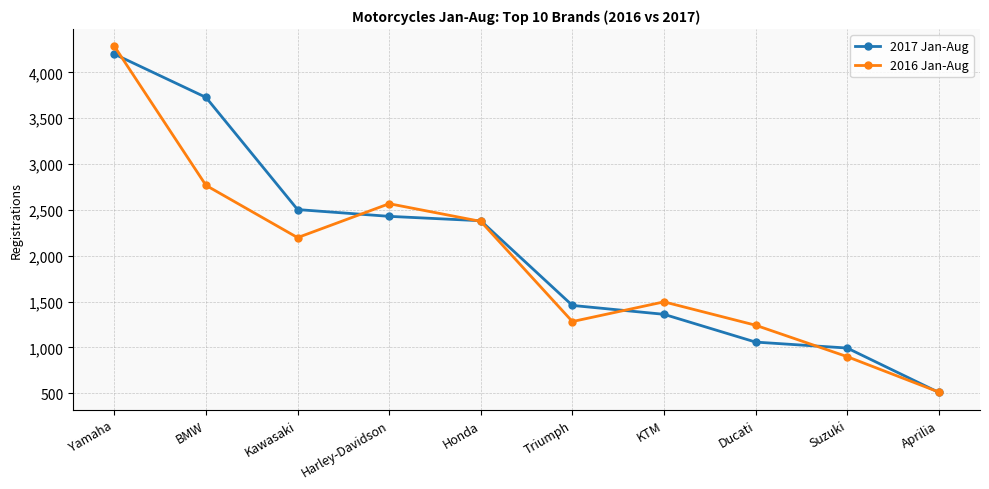

True or false: 2017 Jan-Aug has a value of 1361 at KTM.

True